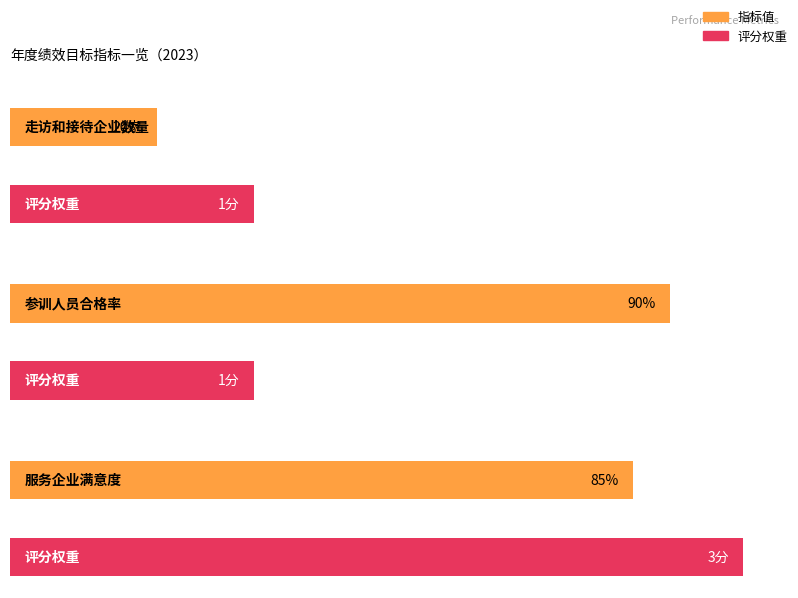

Where is Average utilization nearest to the value 55?

服务企业满意度